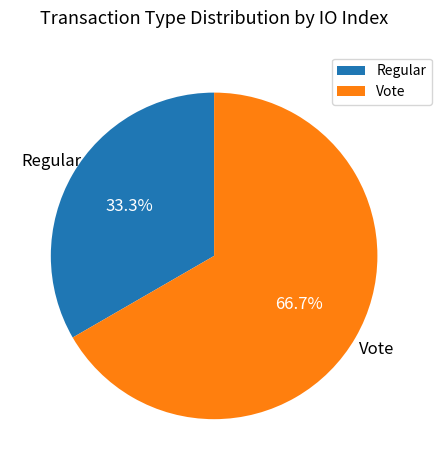

Between Regular and Vote, which is larger?

Vote